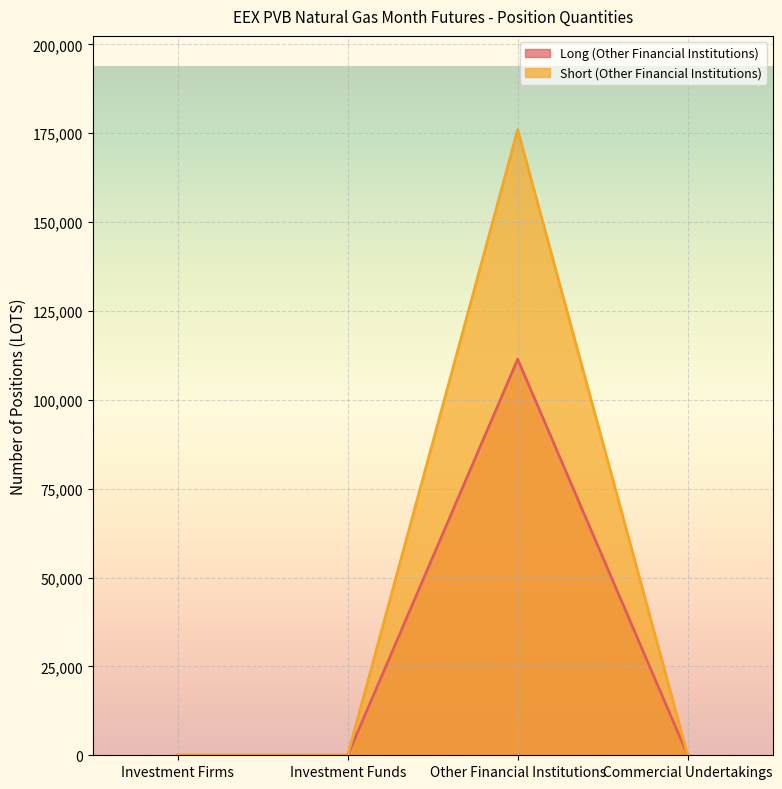

Count the number of data series in this chart.

2